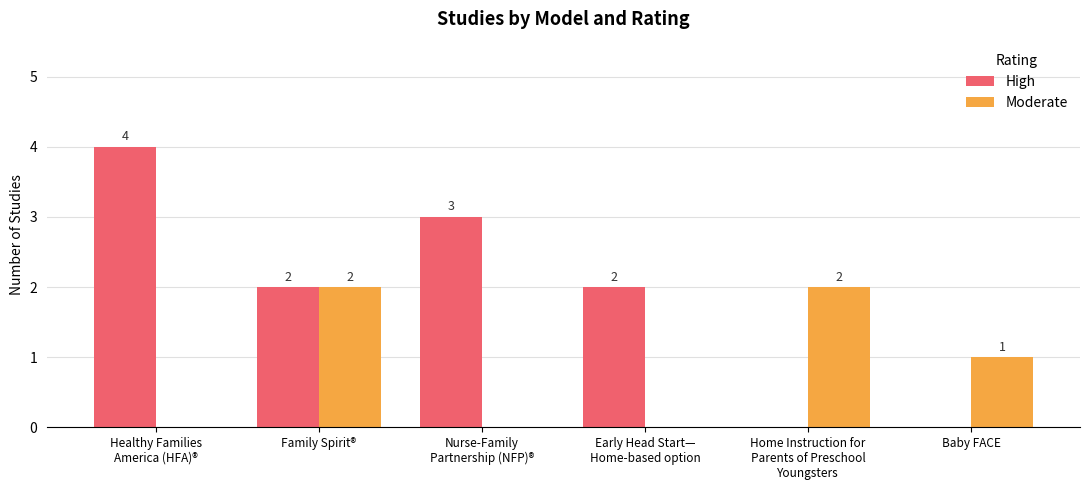

What is the total value across all series at Healthy Families
America (HFA)®?

4